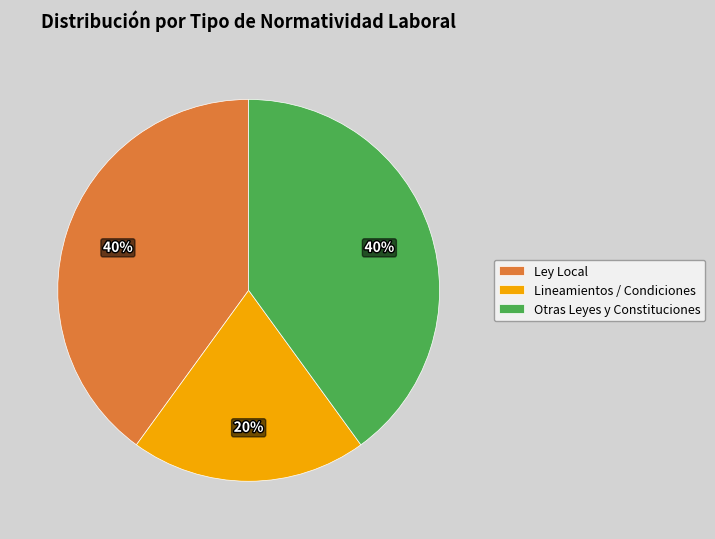

Is Ley Local the majority of the pie?

No